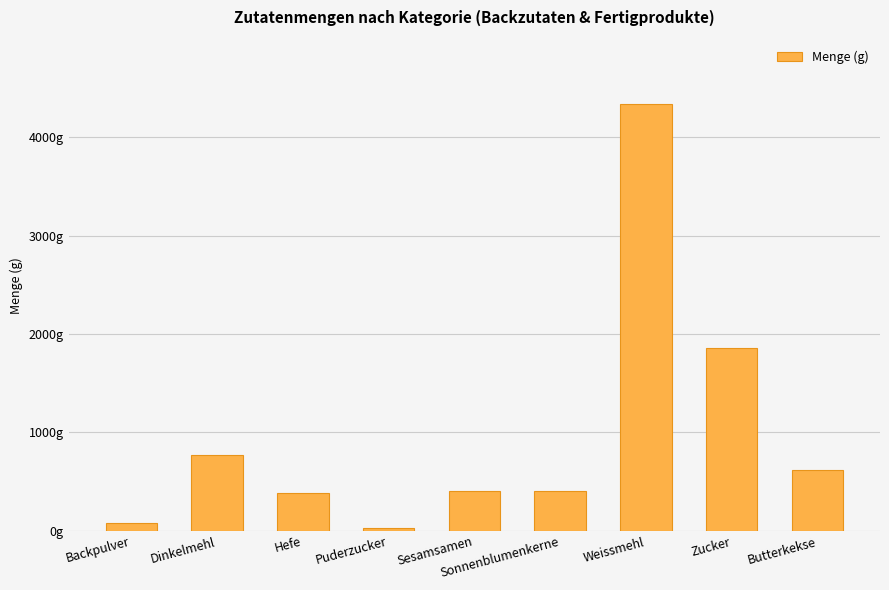

What is the sum of the values at Zucker and Hefe?

2245.0